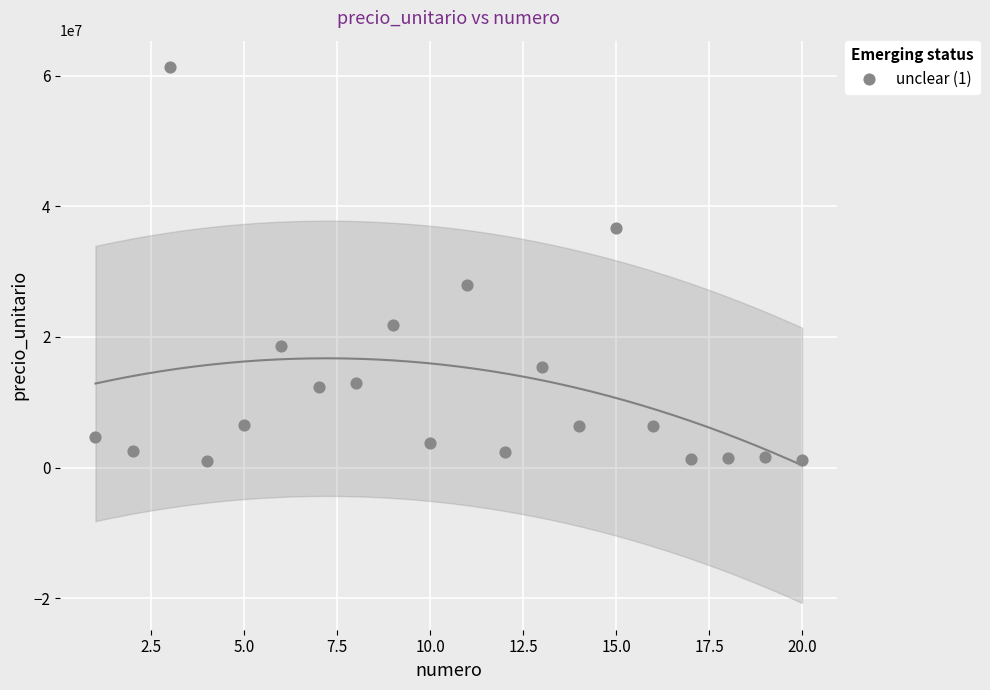

What is the range of Y values (max minus min)?

60295200